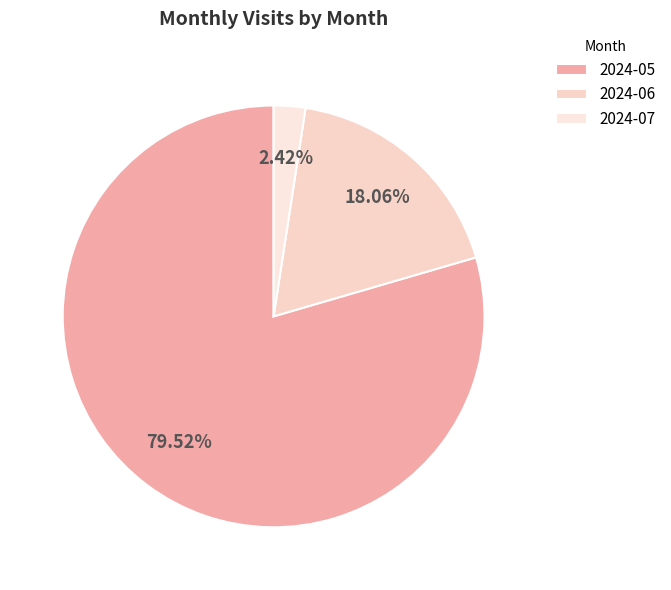

Rank the categories by value from highest to lowest.

2024-05, 2024-06, 2024-07